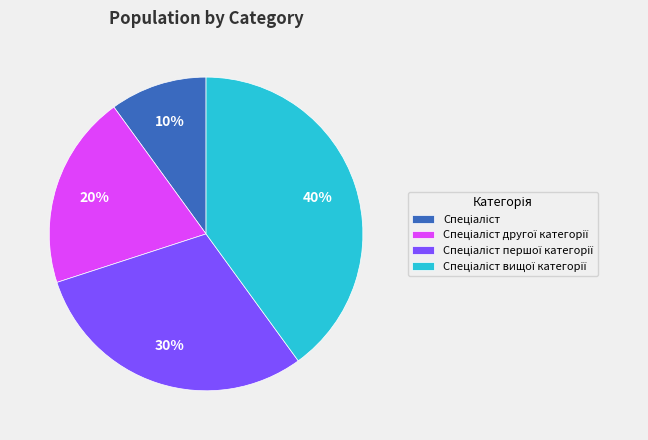

To the nearest percent, what is the difference between the largest and smallest slice percentages?

30%